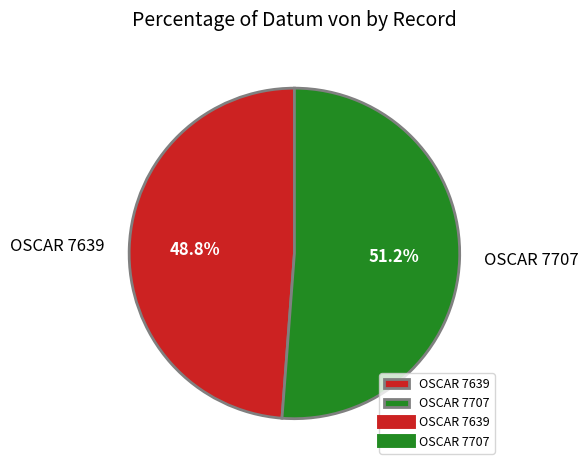

Rank the categories by value from highest to lowest.

OSCAR 7707, OSCAR 7639